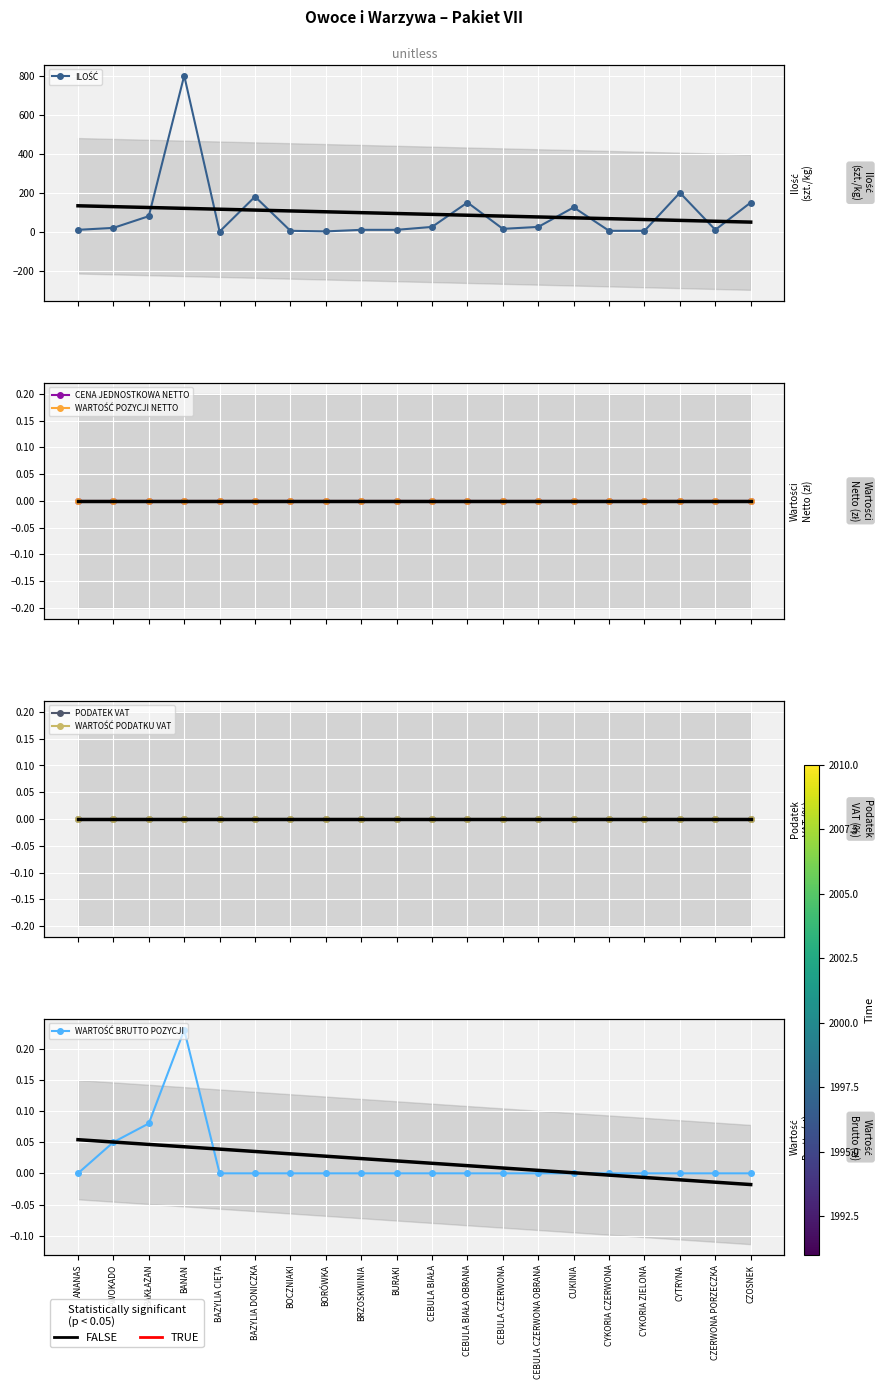

What is the label of the 19th point from the right?

AWOKADO